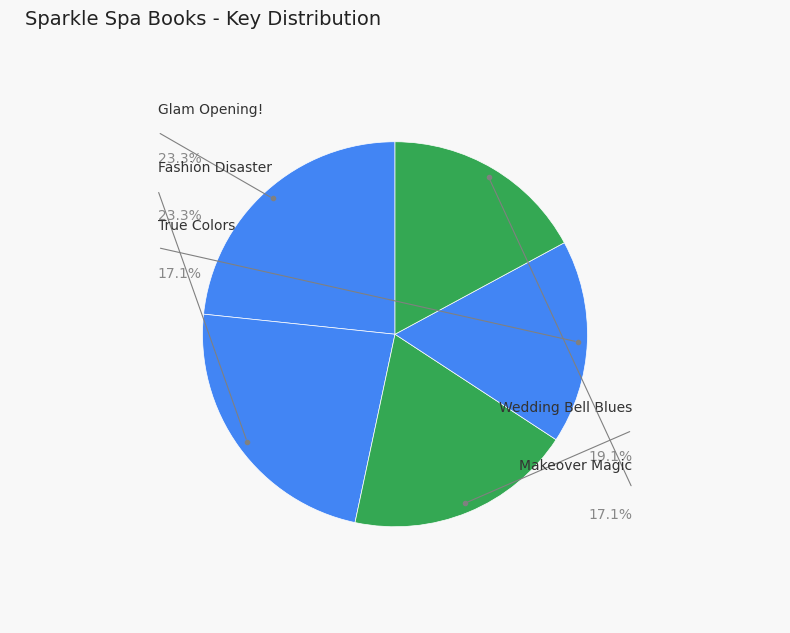

How much of the chart is everything except Glam Opening!?

76.7%